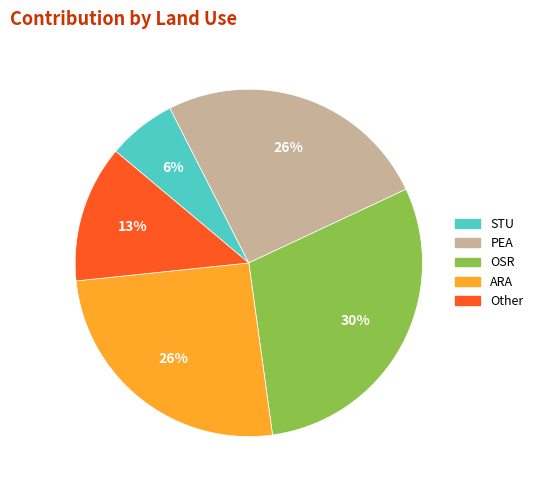

Does any single category account for the majority?

No